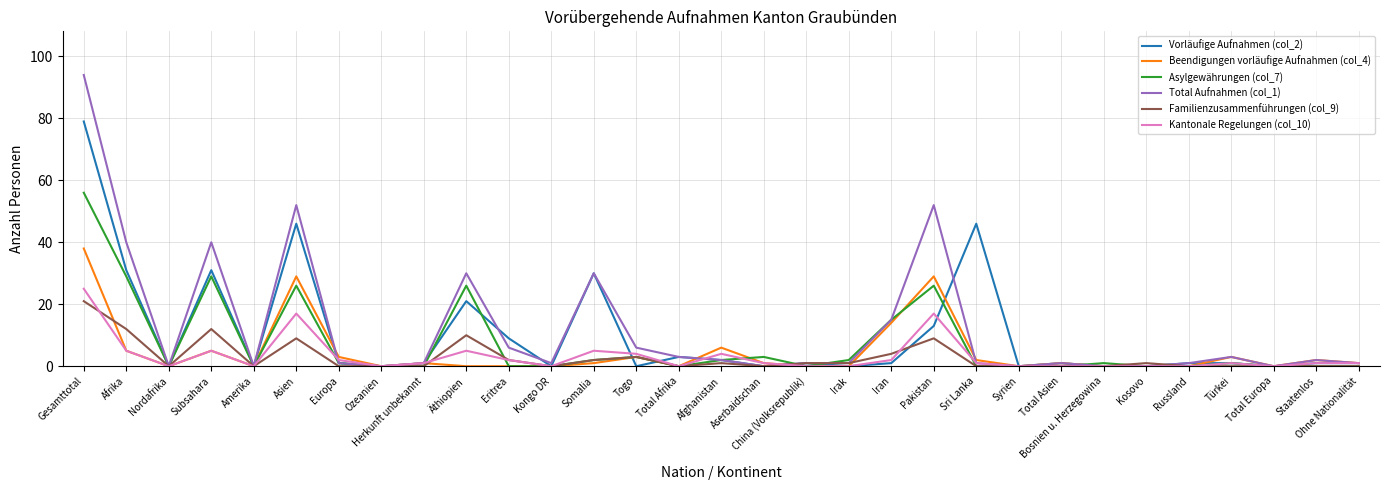

What is the total value across all series at Afrika?

122